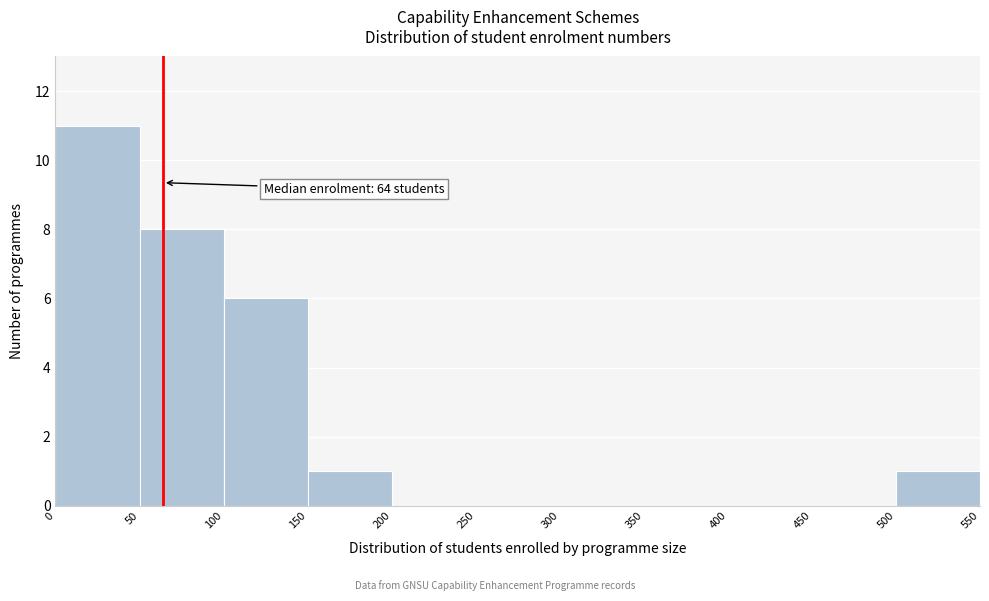

Which range on the x-axis has the tallest bar?

0 to 50